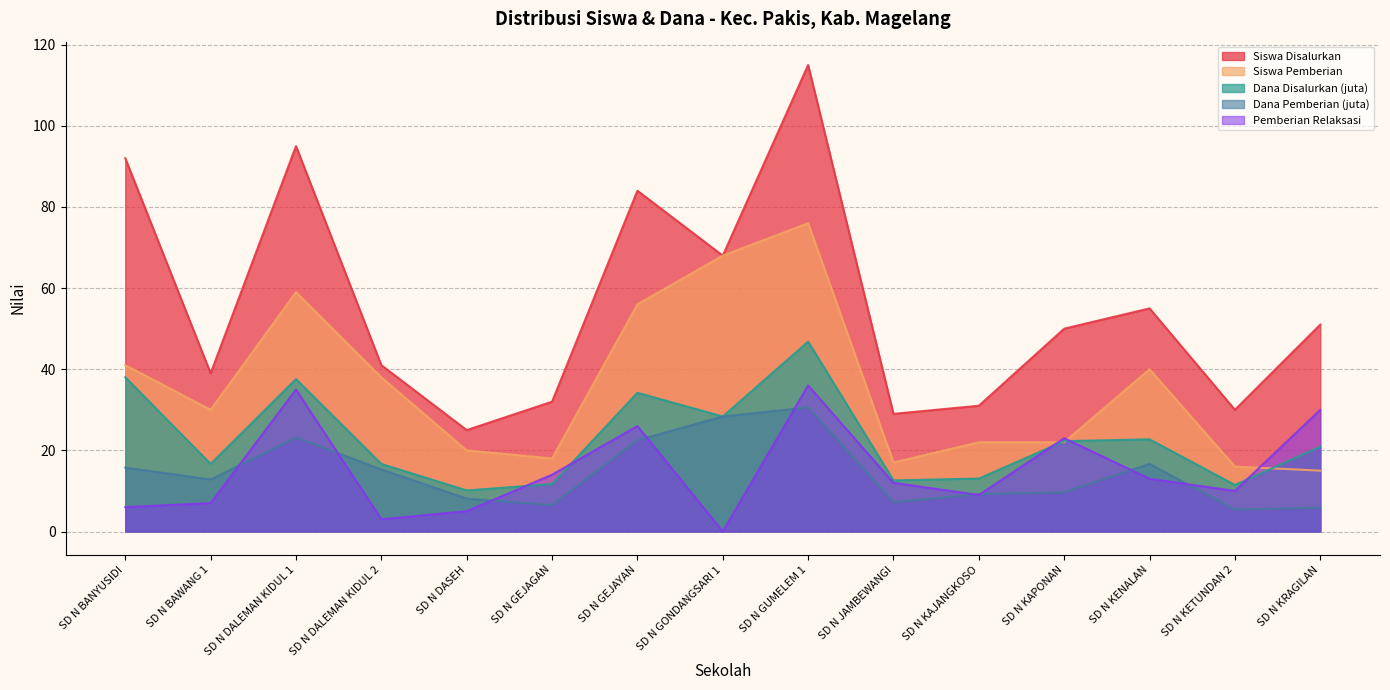

How many lines are shown in the chart?

5